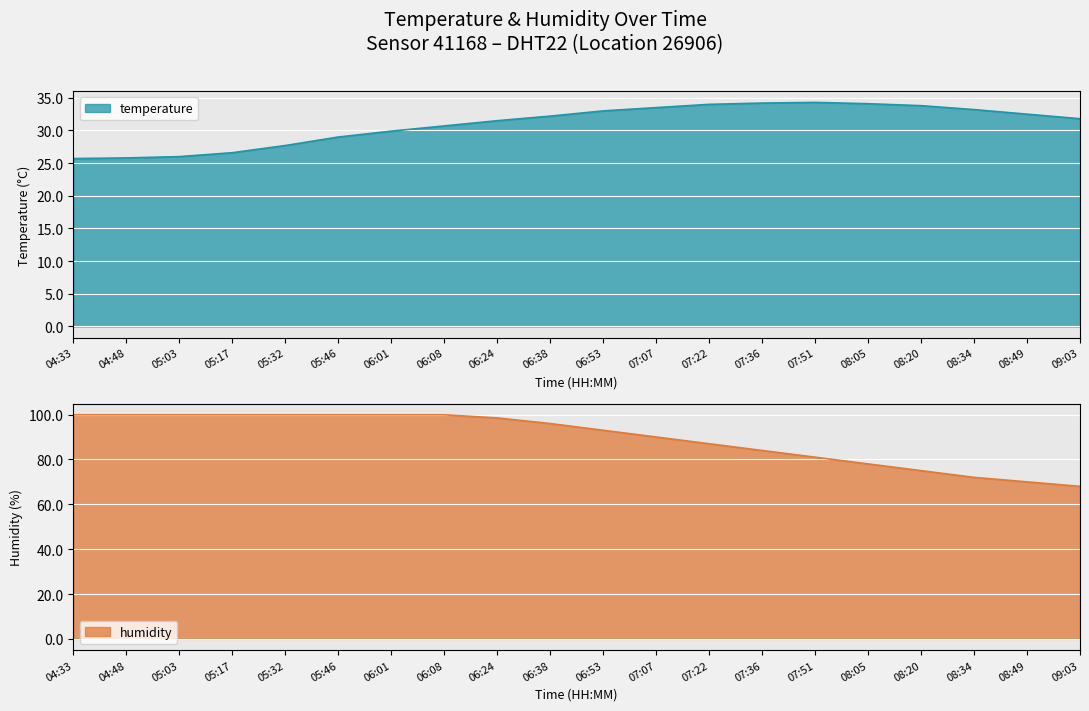

List the series in order of their peak value, lowest first.

temperature, humidity